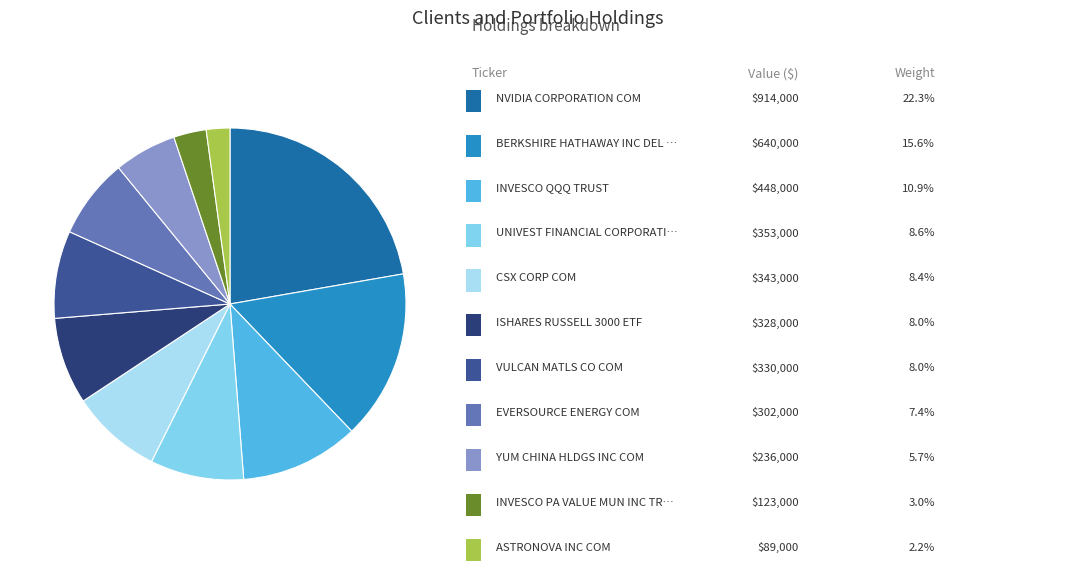

Does any single category account for the majority?

No